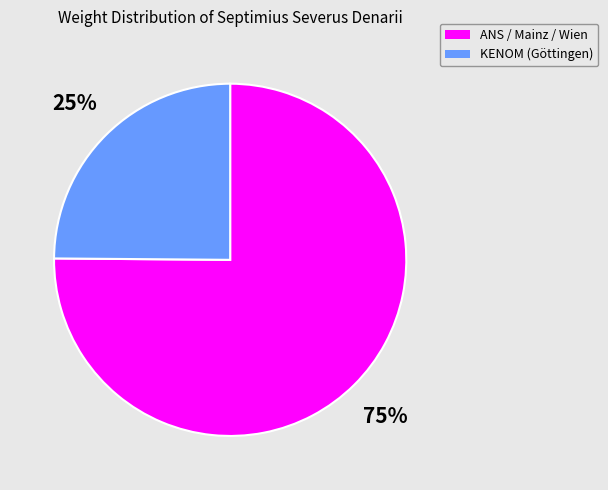

To the nearest percent, what is the difference between the largest and smallest slice percentages?

50%